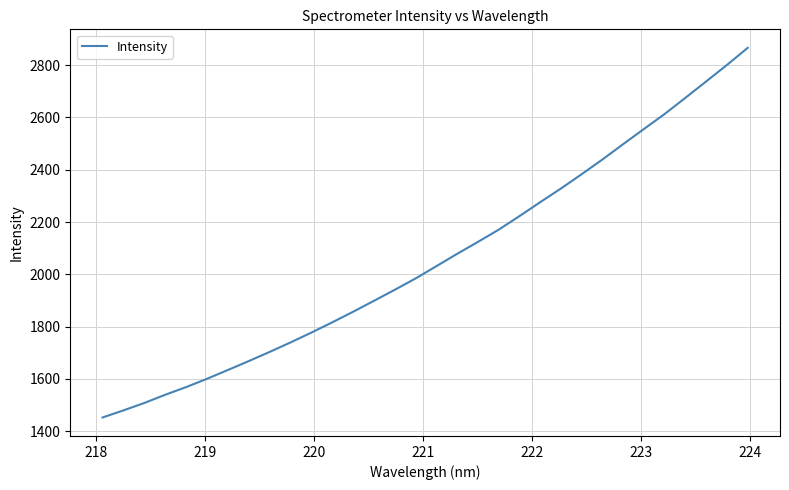

Is this an area chart (filled region under the line)?

No